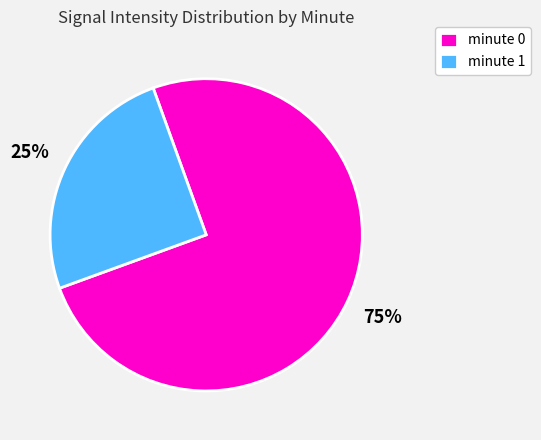

Rank the categories by value from lowest to highest.

minute 1, minute 0